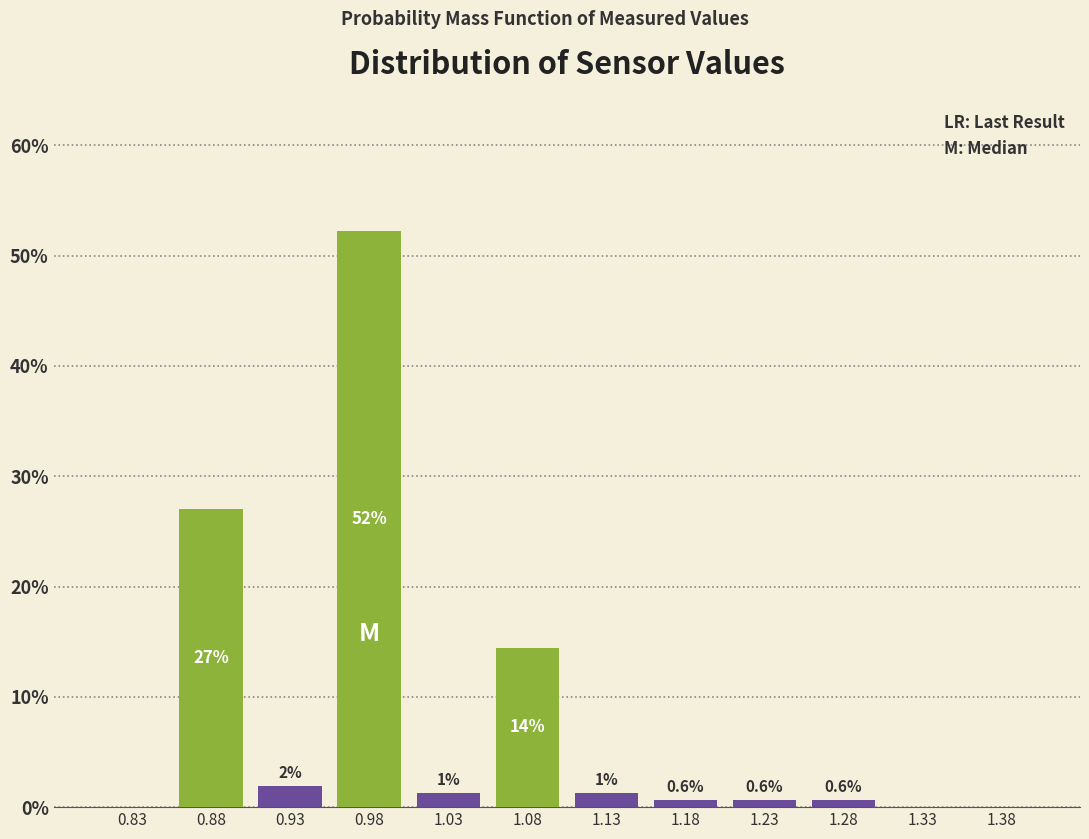

Which range on the x-axis has the tallest bar?

0.95 to 1.00